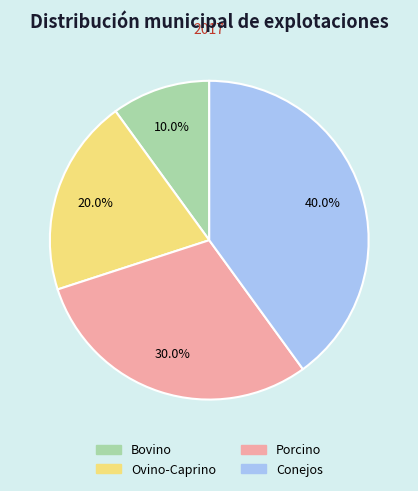

What is the largest slice in the pie chart?

Conejos